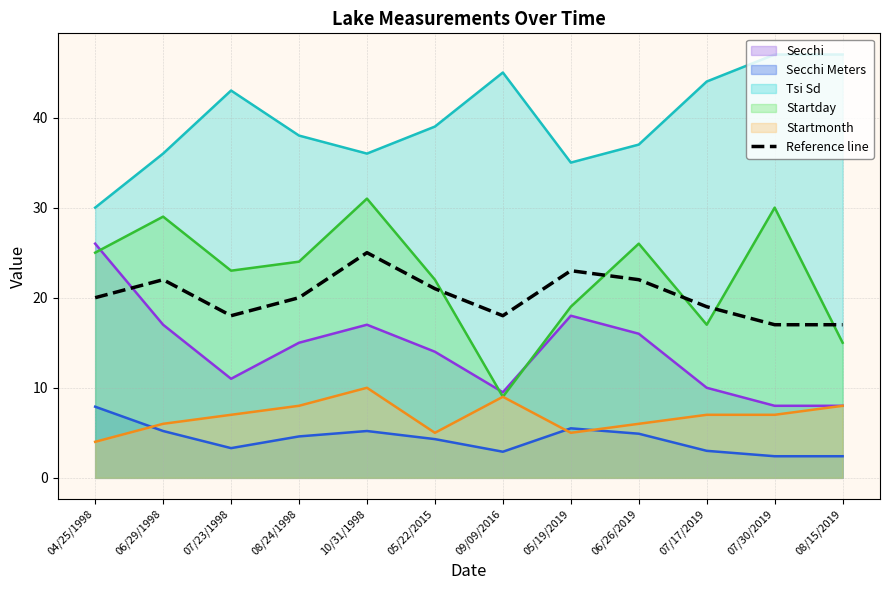

Rank the categories by value from lowest to highest.

07/30/2019, 08/15/2019, 07/23/1998, 09/09/2016, 07/17/2019, 04/25/1998, 08/24/1998, 05/22/2015, 06/29/1998, 06/26/2019, 05/19/2019, 10/31/1998